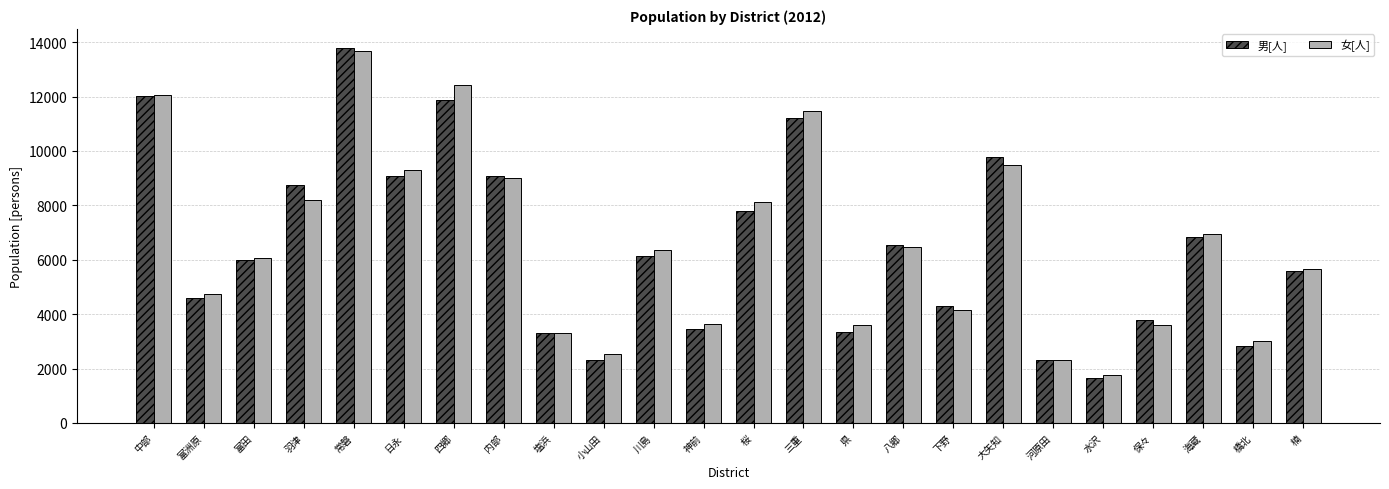

How many distinct data groups are displayed?

2